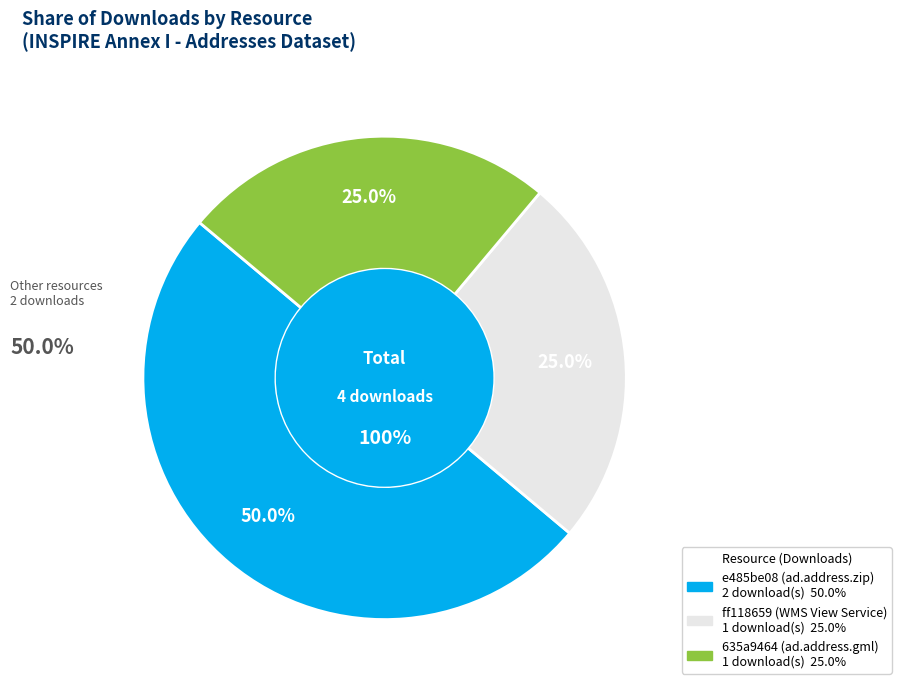

What percentage do ff118659 (WMS View Service) and e485be08 (ad.address.zip) together represent?

75.0%